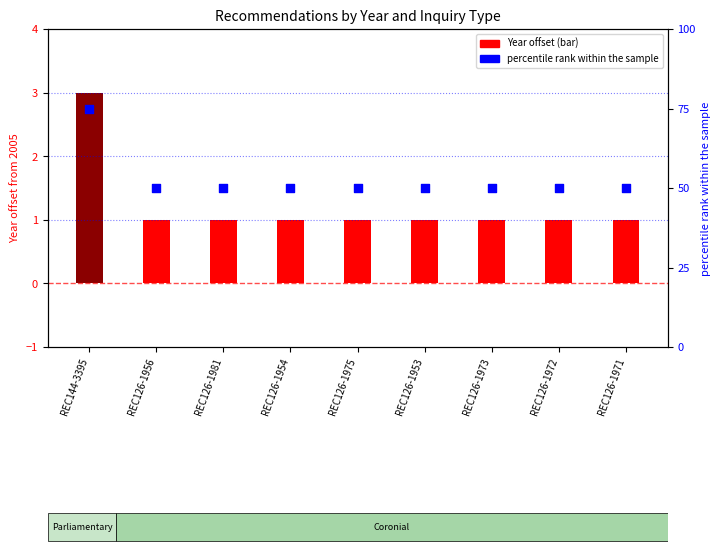

Is the value of percentile rank at REC126-1973 greater than the value of Year offset from 2005 at REC126-1971?

Yes